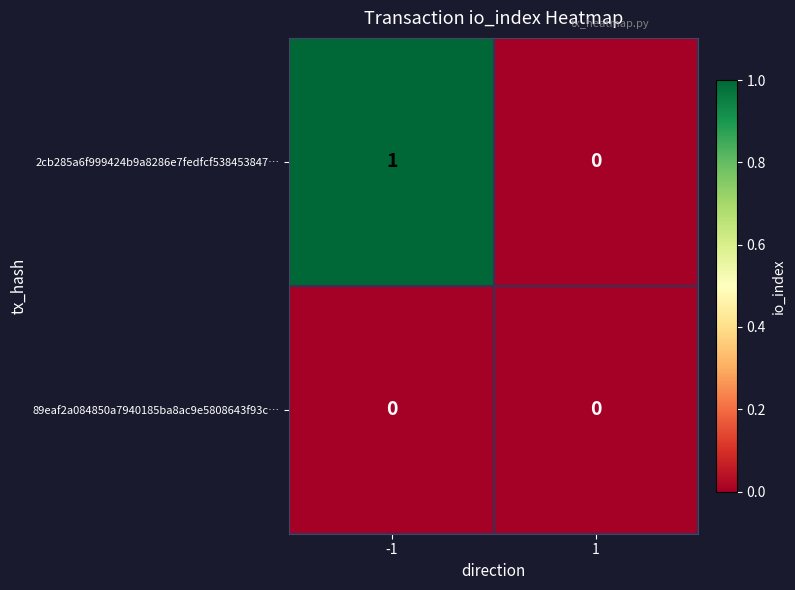

Is it true that 2cb285a6f999424b9a8286e7fedfcf538453847… equals 1 at -1?

True